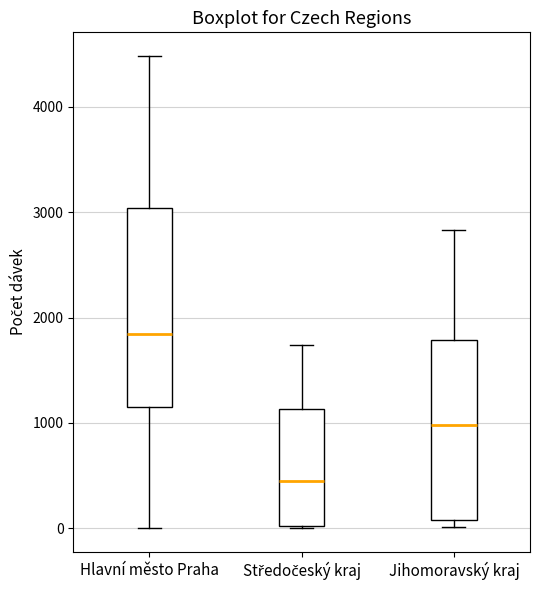

Which box has the highest median line?

Hlavní město Praha